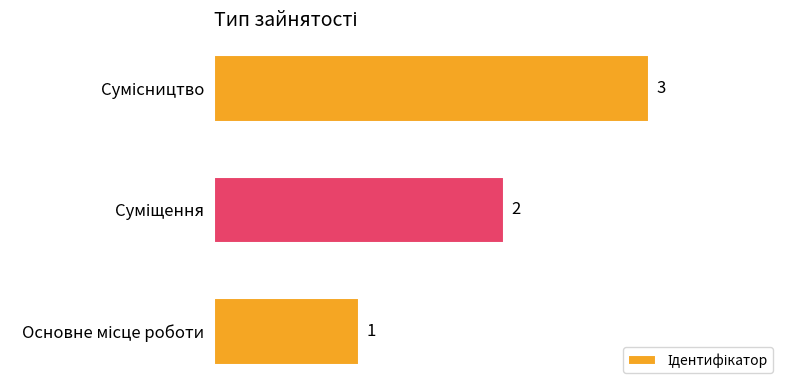

What is the sum of all values?

6